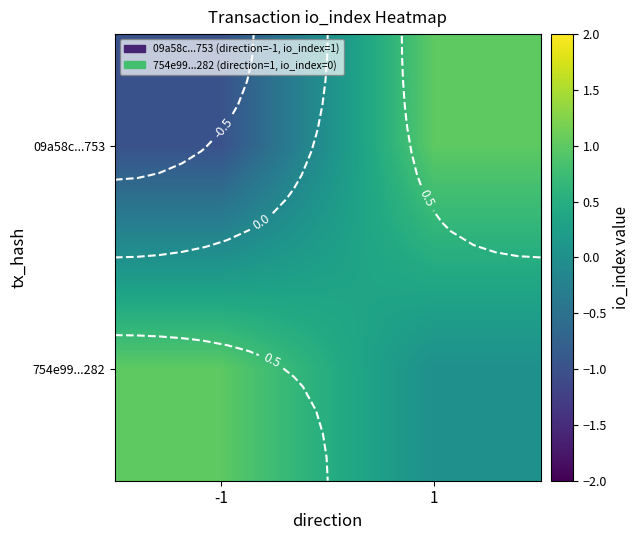

True or false: 754e99...282 has a value of 1 at -1.

True